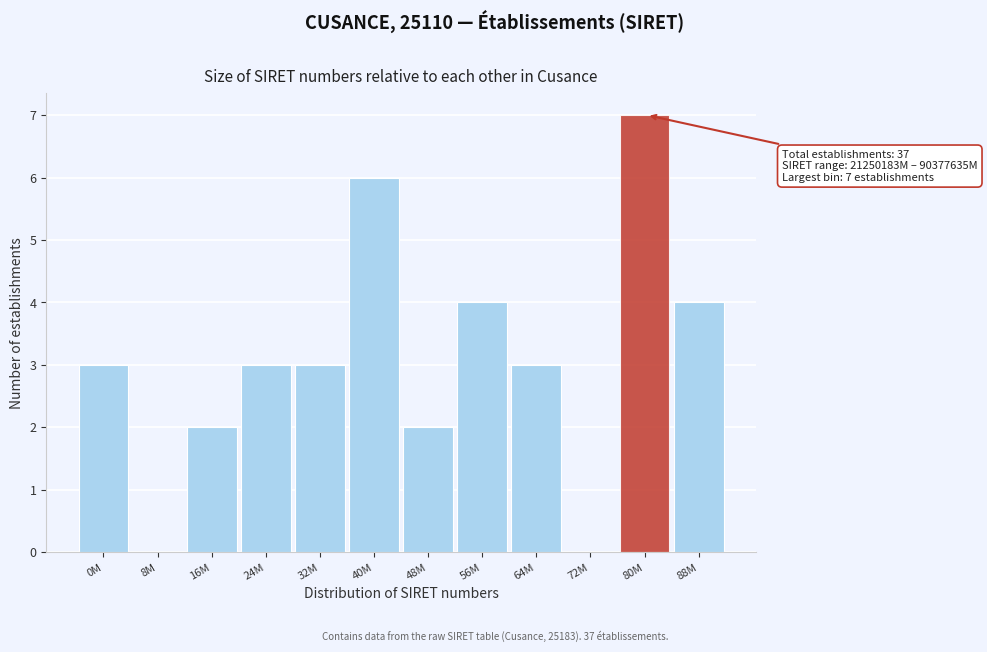

Reading left to right, transcribe all the data shown in this chart.

0M=3	8M=0	16M=2	24M=3	32M=3	40M=6	48M=2	56M=4	64M=3	72M=0	80M=7	88M=4